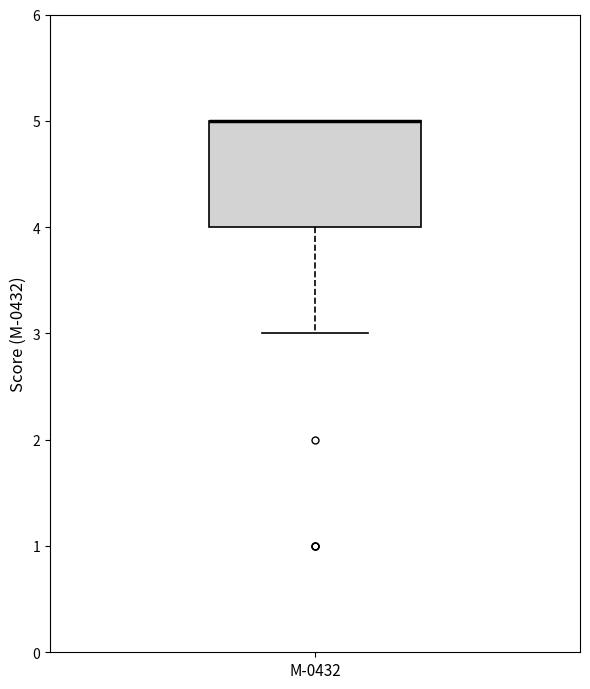

Read this box plot against the y-axis: the position of the median line, the range covered by the box, and the ends of both whiskers. The values are not printed on the chart, so give them approximately, as read against the axis.

median 5 (drawn on the box's upper edge), box 4 to 5, whiskers 3 to 5